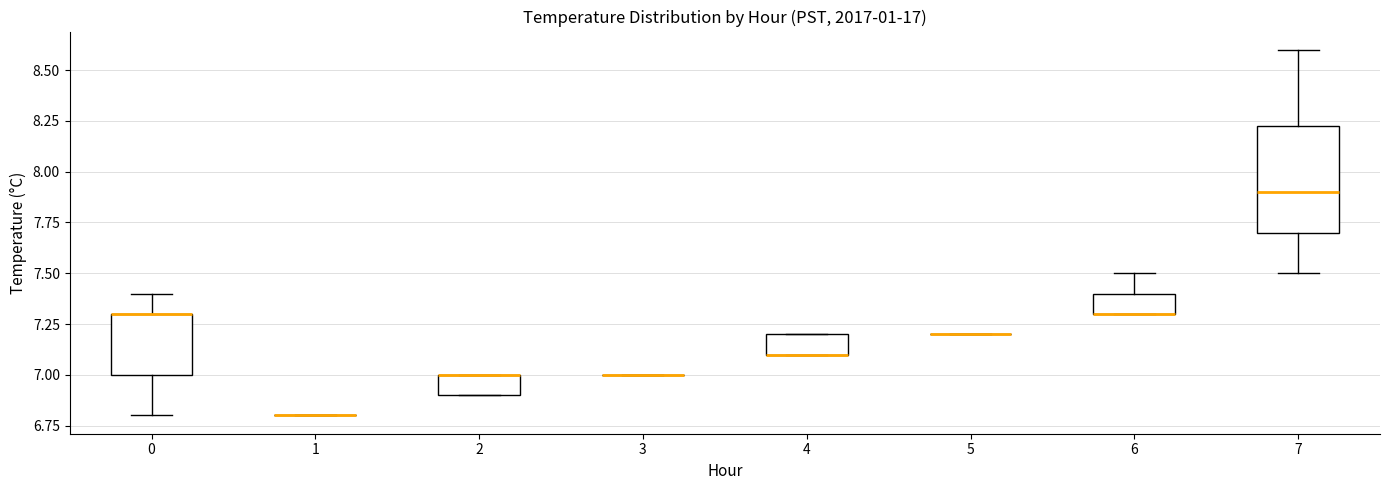

Reading left to right, read every box against the y-axis: the position of its median line, the range the box covers, and the ends of its whiskers. The values are not printed on the chart, so give them approximately, as read against the axis.

0: median 7.30 (drawn on the box's upper edge), box 7.00 to 7.30, whiskers 6.80 to 7.40
1: box collapsed to a line at 6.80, whiskers 6.80 to 6.80
2: median 7.00 (drawn on the box's upper edge), box 6.90 to 7.00, whiskers 6.90 to 7.00
3: box collapsed to a line at 7.00, whiskers 7.00 to 7.00
4: median 7.10 (drawn on the box's lower edge), box 7.10 to 7.20, whiskers 7.10 to 7.20
5: box collapsed to a line at 7.20, whiskers 7.20 to 7.20
6: median 7.30 (drawn on the box's lower edge), box 7.30 to 7.40, whiskers 7.30 to 7.50
7: median 7.90, box 7.70 to 8.25, whiskers 7.50 to 8.60